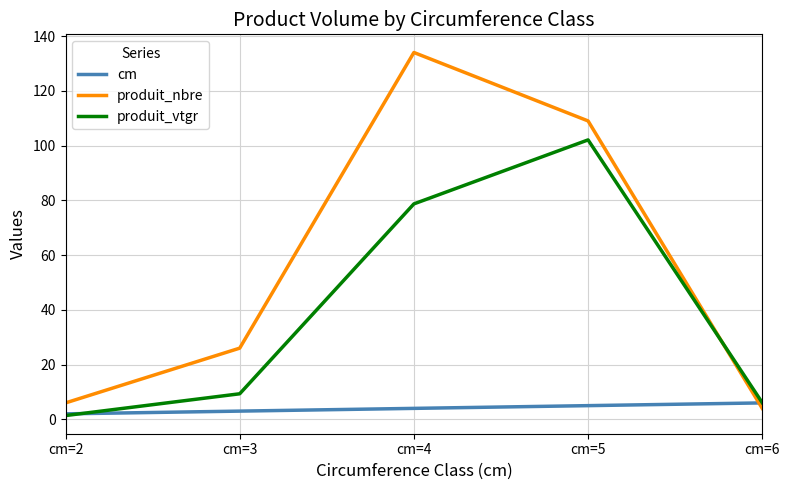

True or false: cm has more than 2 interior local peaks.

False